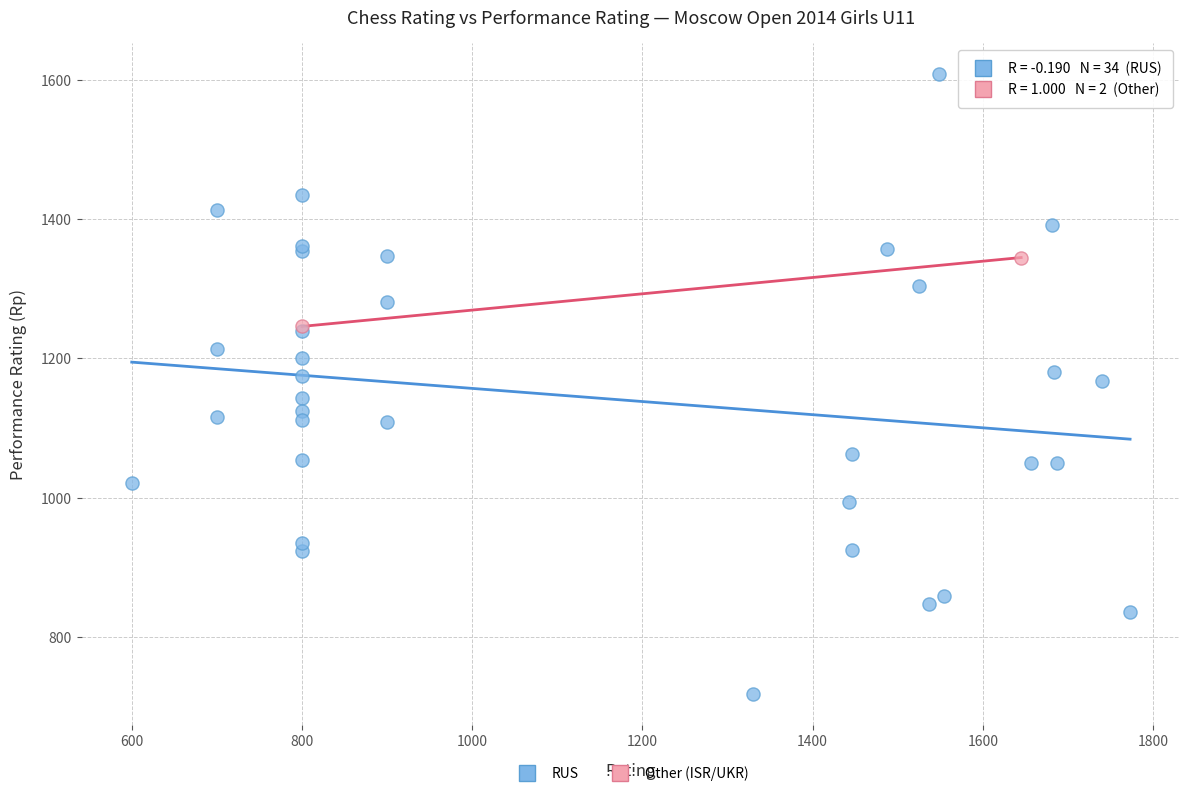

Which series contains the lowest Y value?

RUS